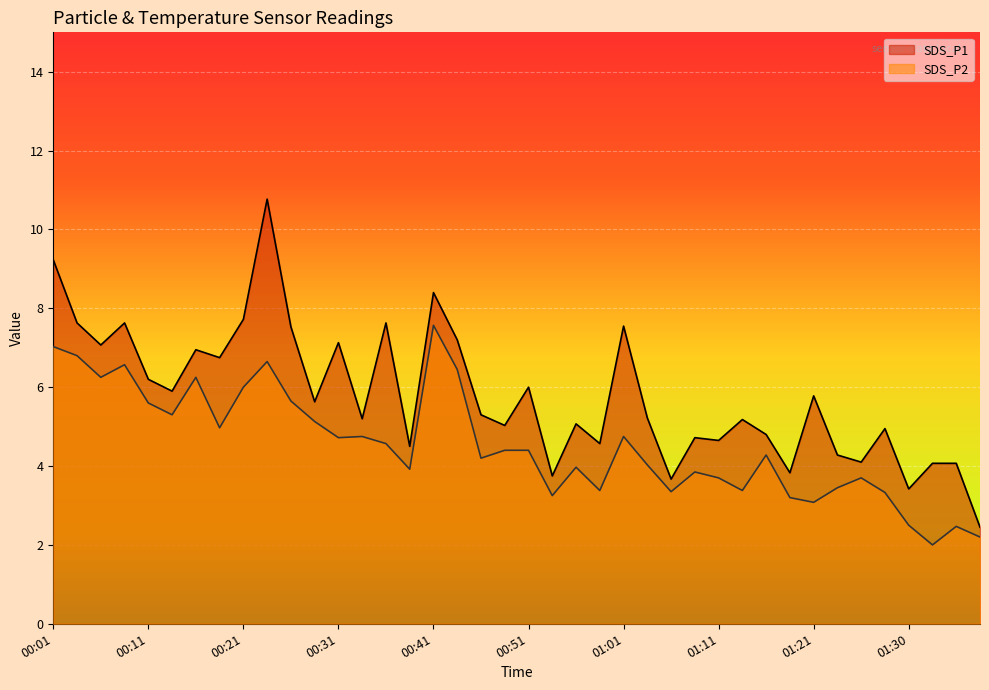

Where does the SDS_P1 series first go above 5?

00:01